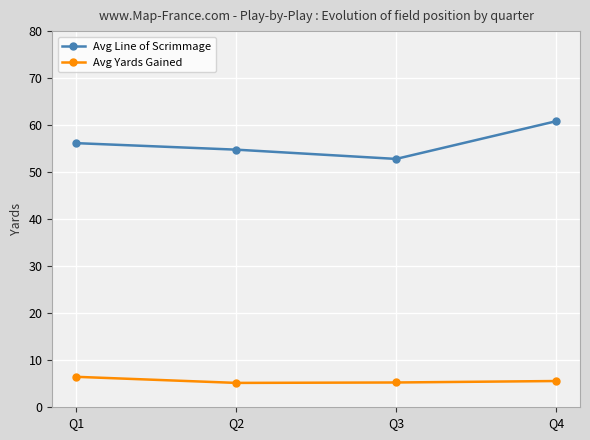

How many categories are shown in the chart?

4